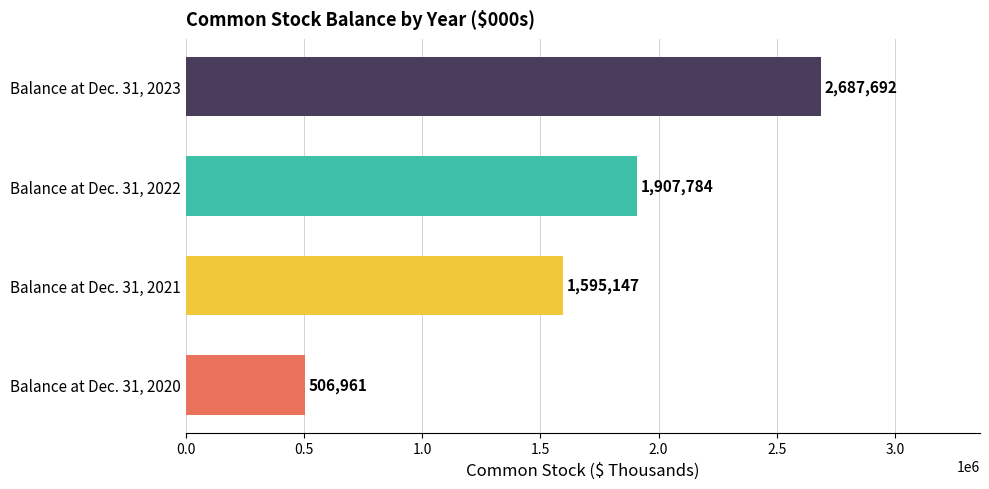

Count the values in the range 1595147 to 2687692.

3